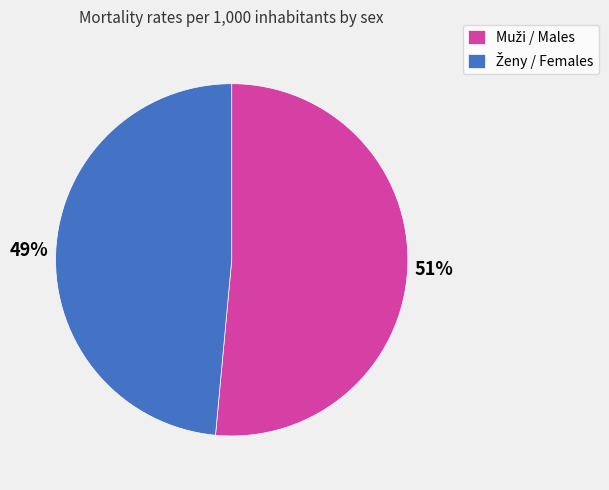

To the nearest percent, what is the average slice percentage?

50%